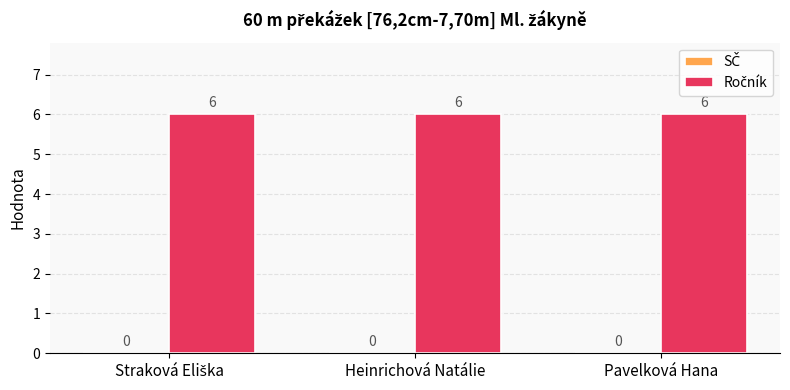

Rank the categories by Ročník value from highest to lowest.

Straková Eliška, Heinrichová Natálie, Pavelková Hana